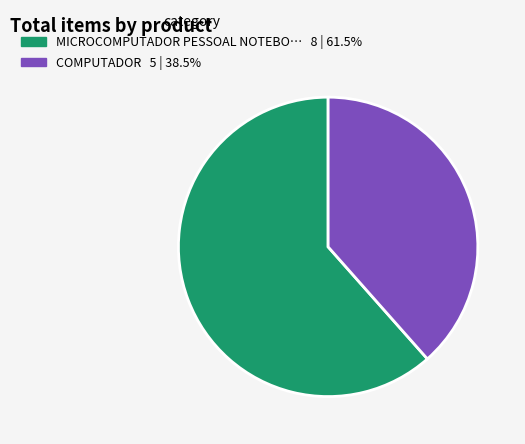

Does any single category account for the majority?

Yes